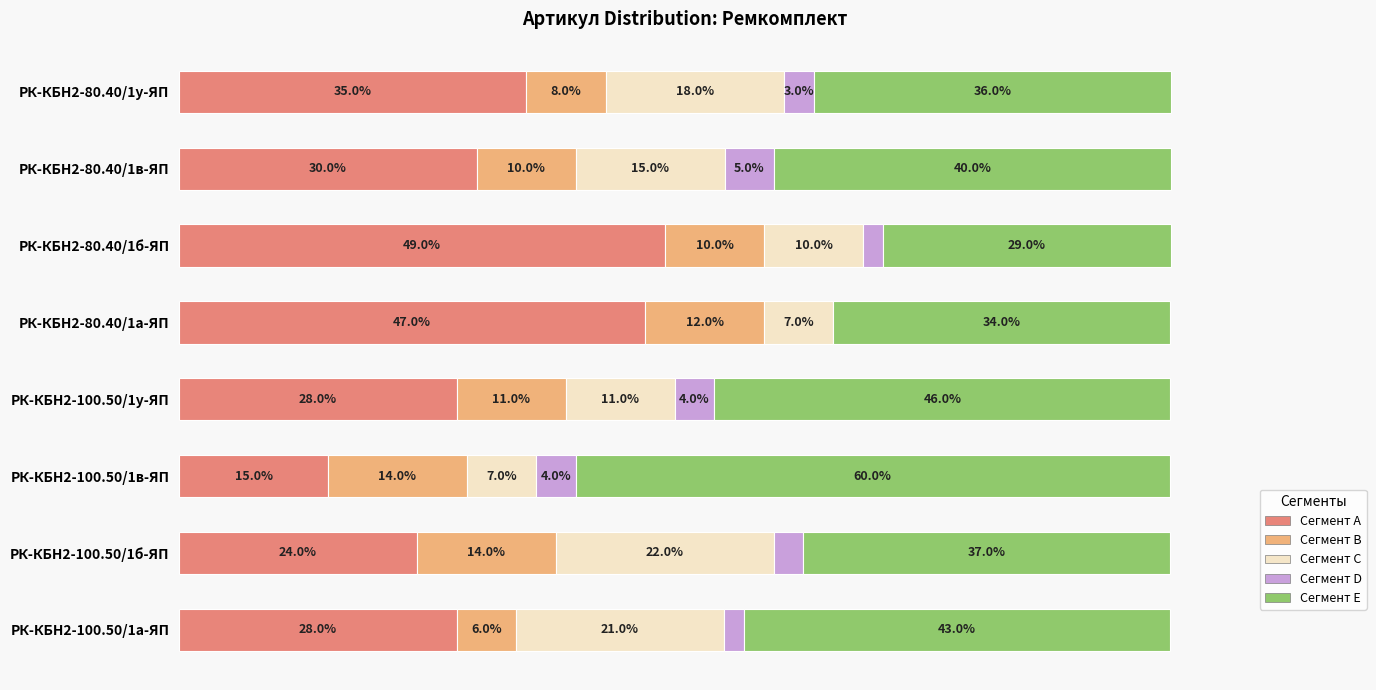

What are all the series names shown in the legend?

Сегмент A, Сегмент B, Сегмент C, Сегмент D, Сегмент E